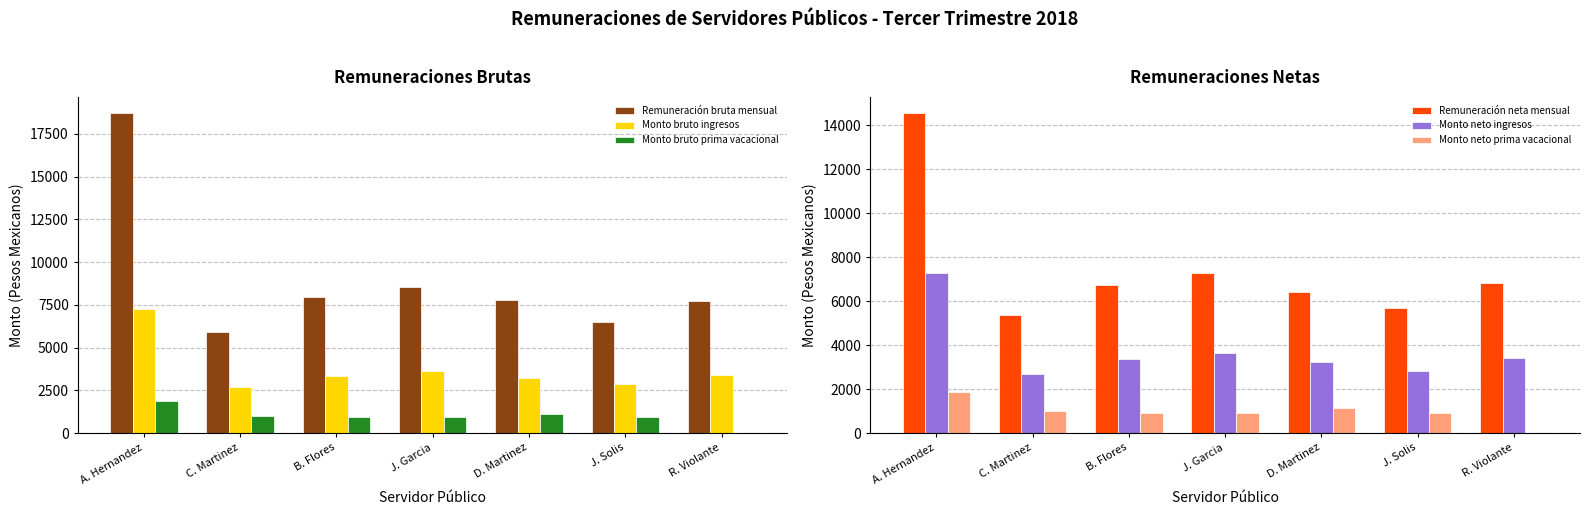

What is the sum of all Monto bruto prima vacacional values?

6782.1